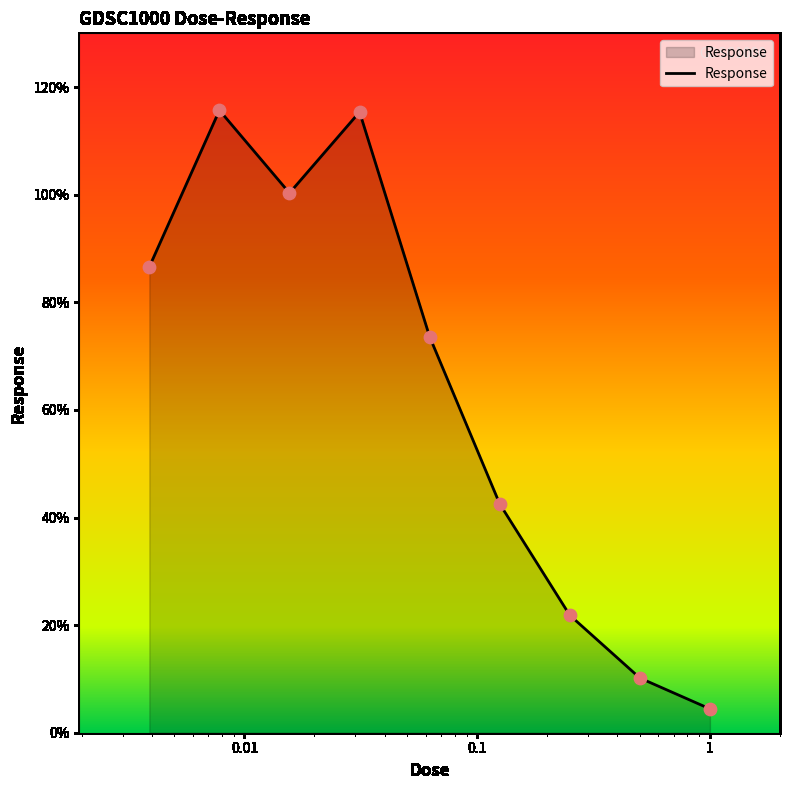

What is the difference between the maximum and minimum values?

111.3